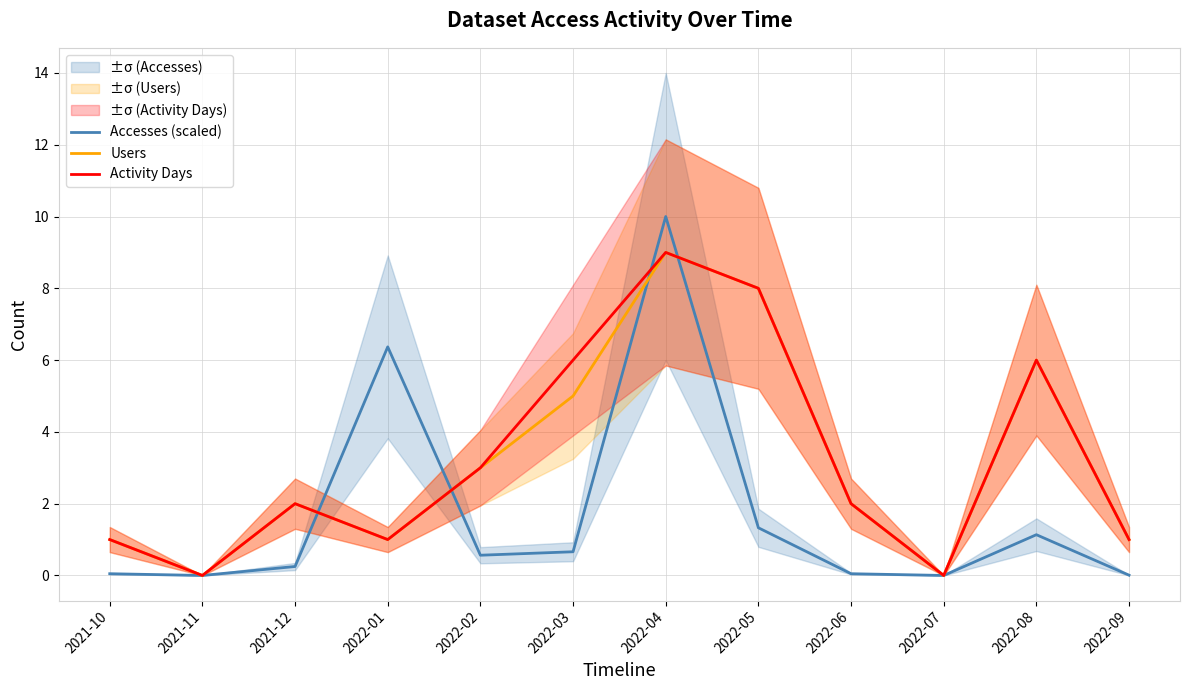

At 2022-01, list the series in order from smallest to largest.

Users, Activity Days, Accesses (scaled)